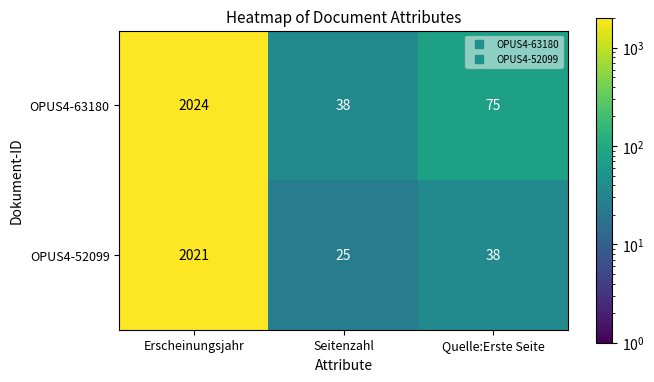

Reading left to right, what are all the values shown in this chart?

OPUS4-63180: 2024	38	75
OPUS4-52099: 2021	25	38